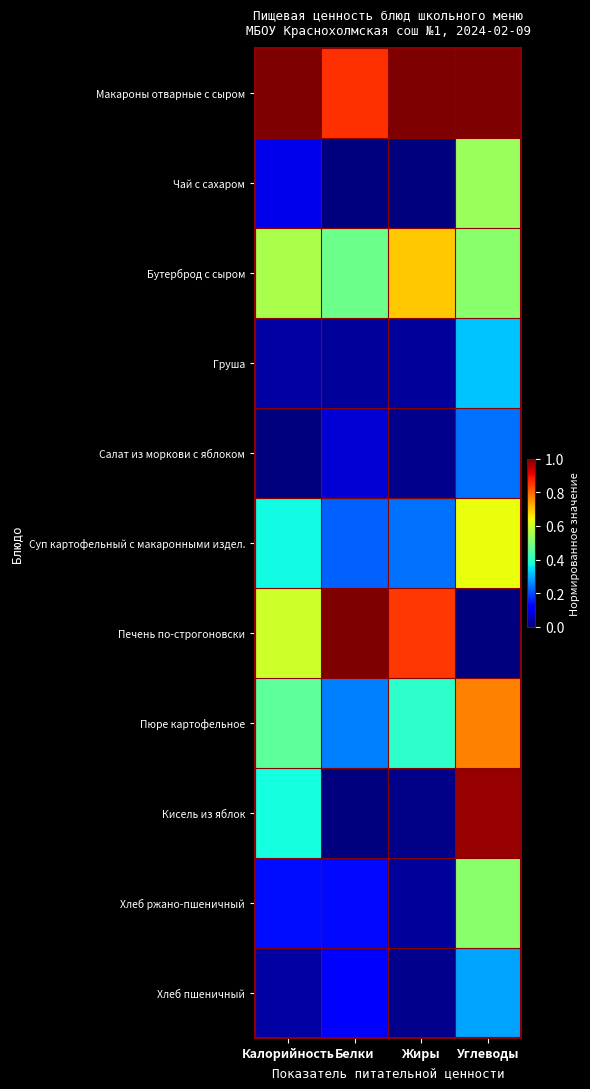

List the series in order of their peak value, highest first.

Макароны отварные с сыром, Печень по-строгоновски, Кисель из яблок, Пюре картофельное, Бутерброд с сыром, Суп картофельный с макаронными издел., Чай с сахаром, Хлеб ржано-пшеничный, Груша, Хлеб пшеничный, Салат из моркови с яблоком